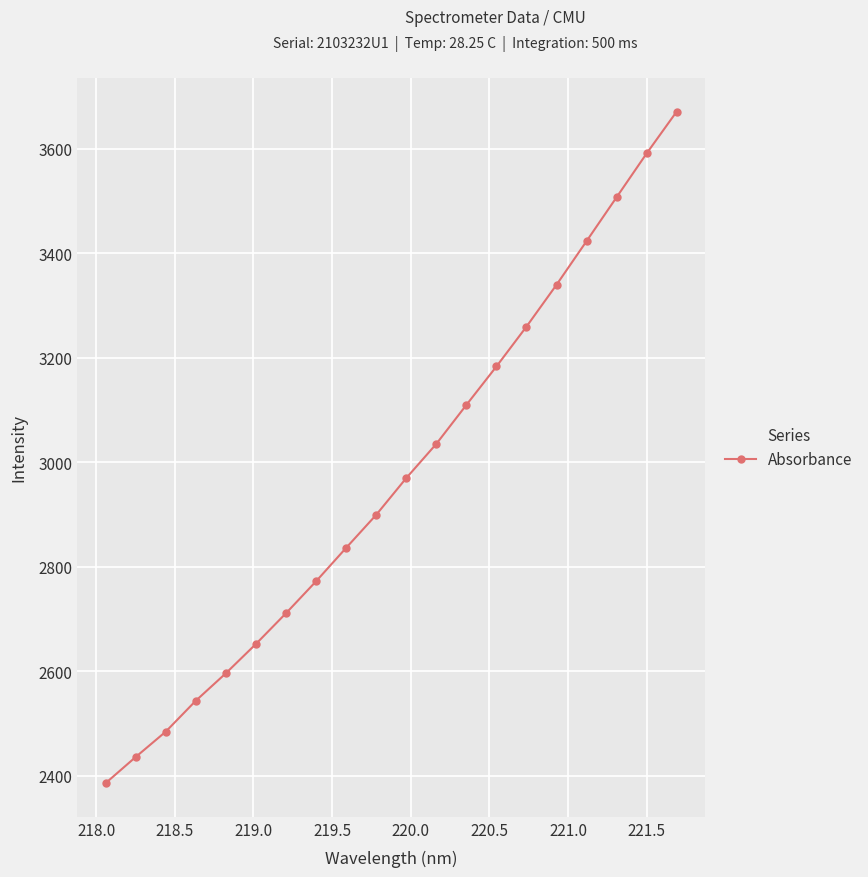

What is the maximum value shown in the chart?

3670.7